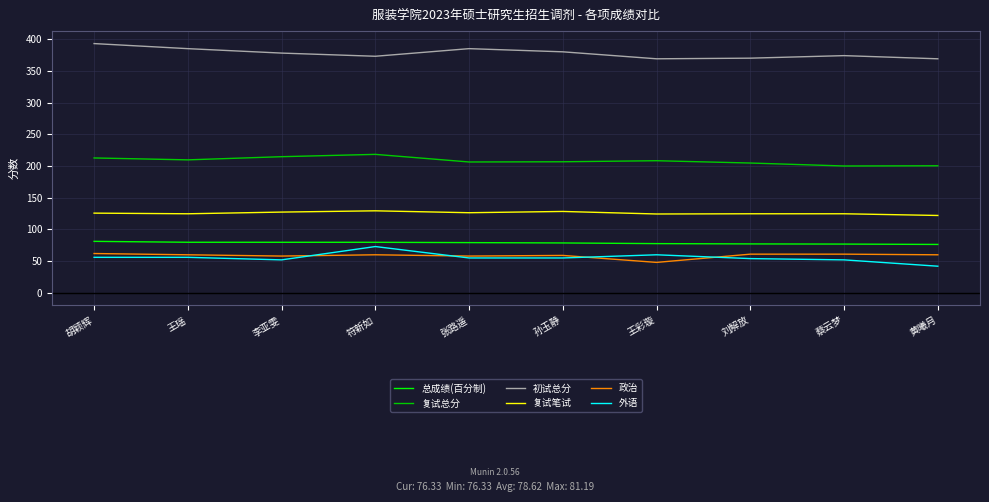

The 初试总分 series shows 222.6 at 李亚雯. True or false?

False